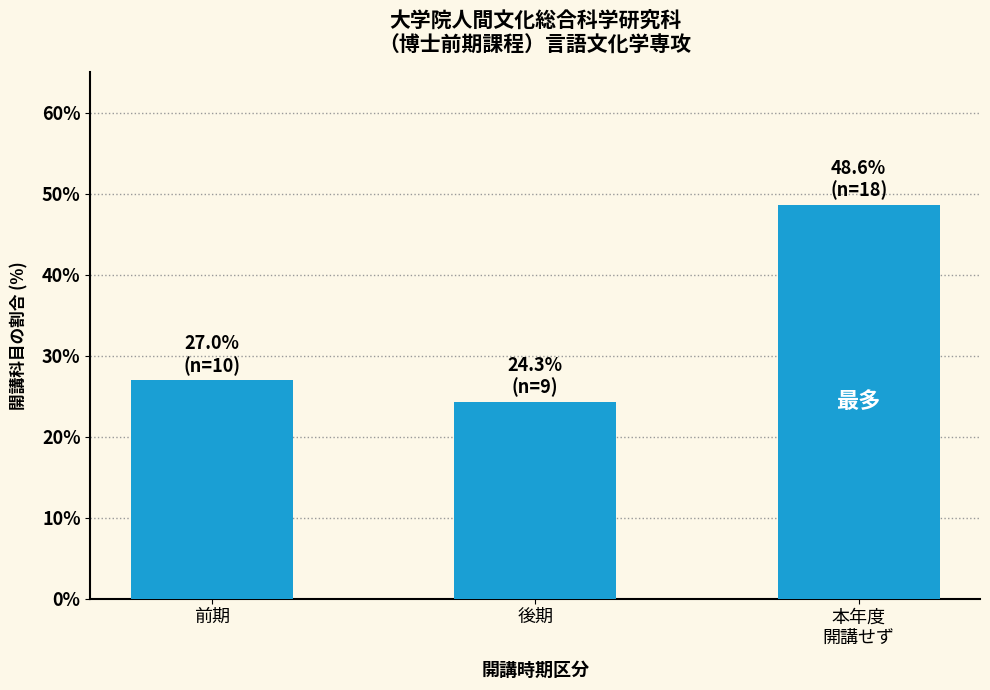

Reading right to left, transcribe all the data shown in this chart.

本年度
開講せず=48.6	後期=24.3	前期=27.0